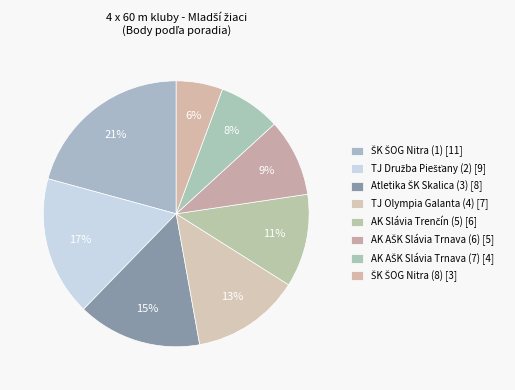

Rank the categories by value from highest to lowest.

ŠK ŠOG Nitra (1), TJ Družba Piešťany (2), Atletika ŠK Skalica (3), TJ Olympia Galanta (4), AK Slávia Trenčín (5), AK AŠK Slávia Trnava (6), AK AŠK Slávia Trnava (7), ŠK ŠOG Nitra (8)